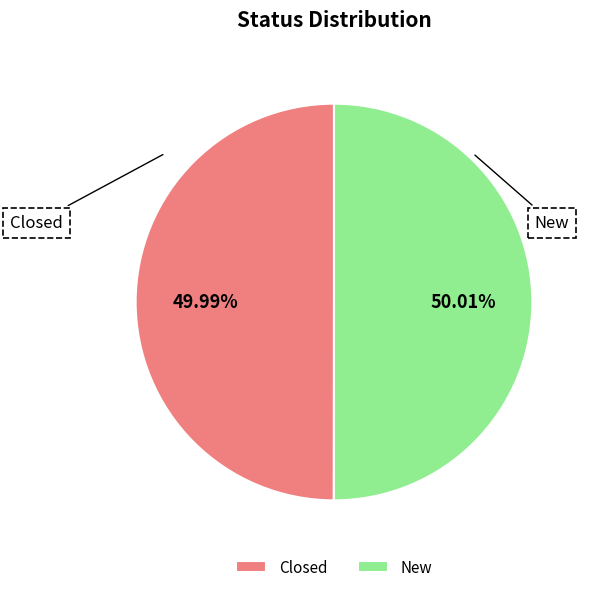

Approximately how many times larger is the value at Closed compared to New?

1.0